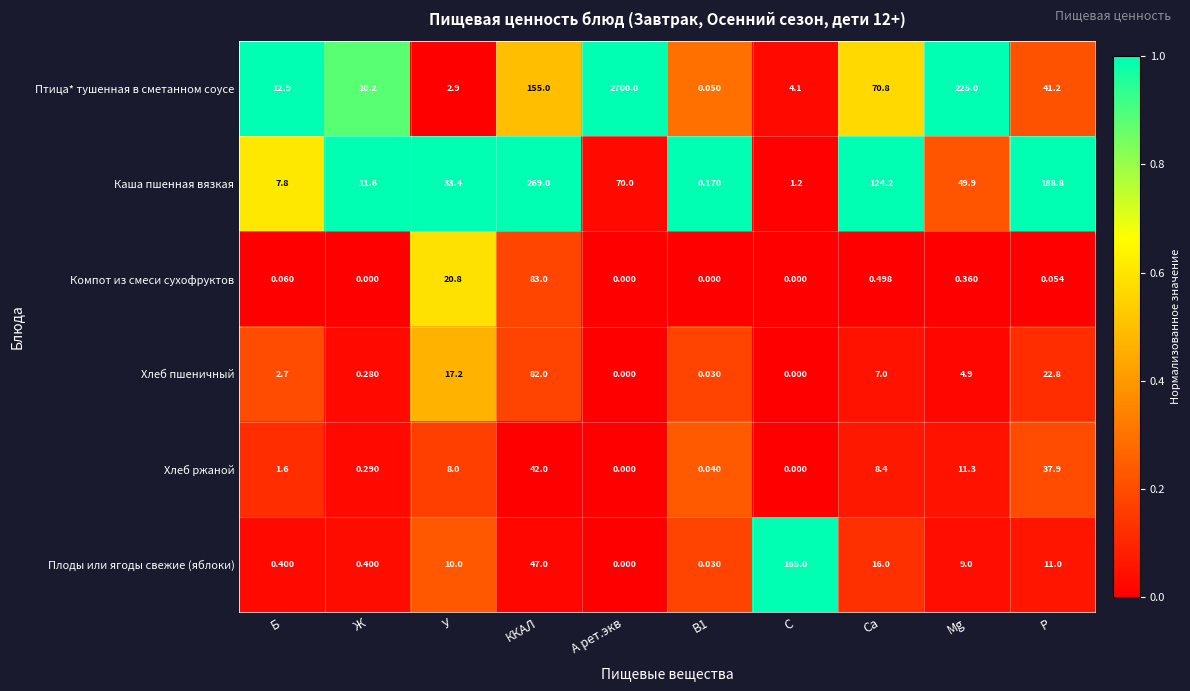

Which category has the highest value in the Хлеб ржаной series?

ККАЛ